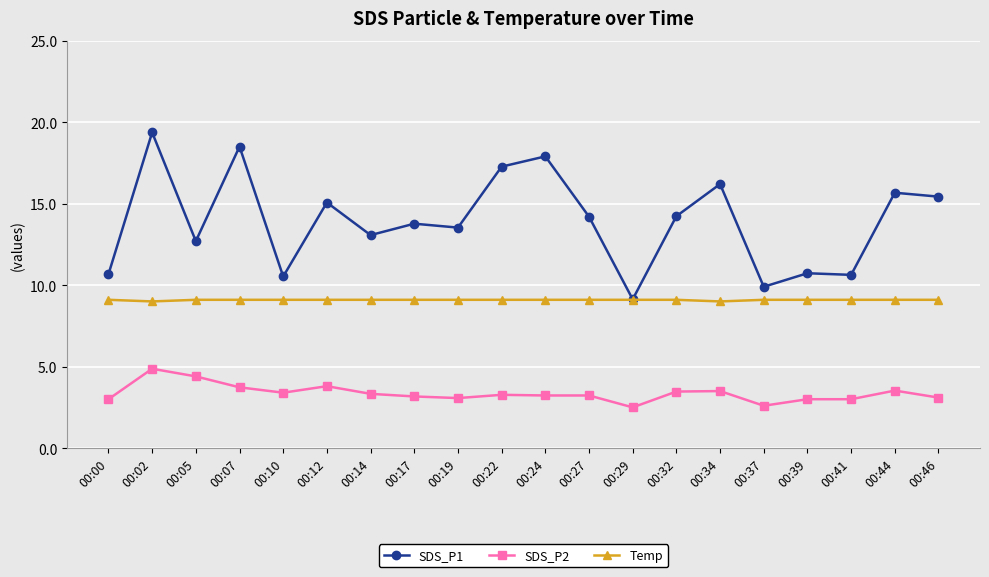

What are all the series names shown in the legend?

SDS_P1, SDS_P2, Temp